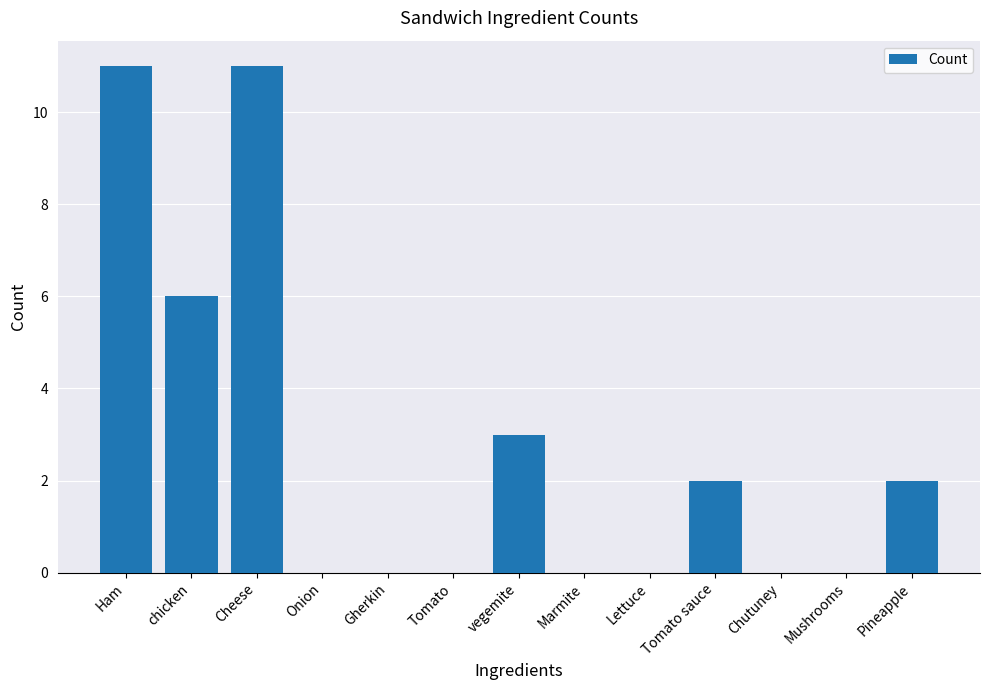

How many data points does each series have?

13